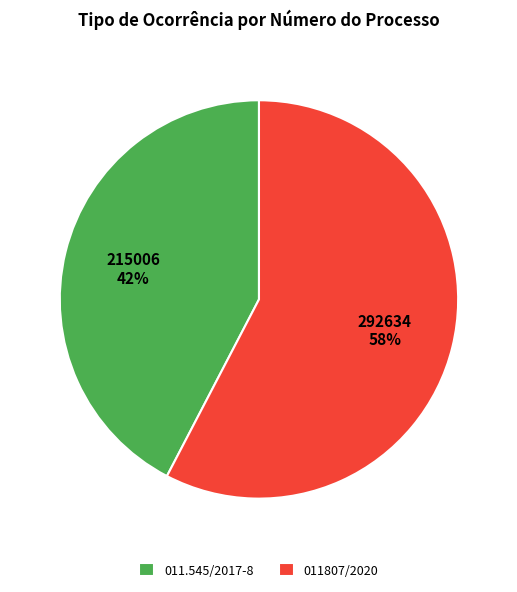

Which has a higher value, 011807/2020 or 011.545/2017-8?

011807/2020